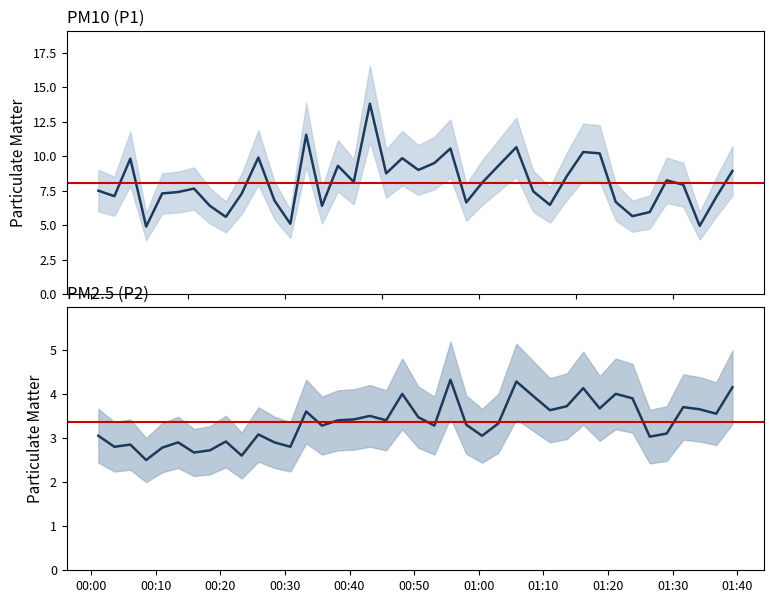

What is the difference between the maximum and minimum values in the P2 series?

1.8